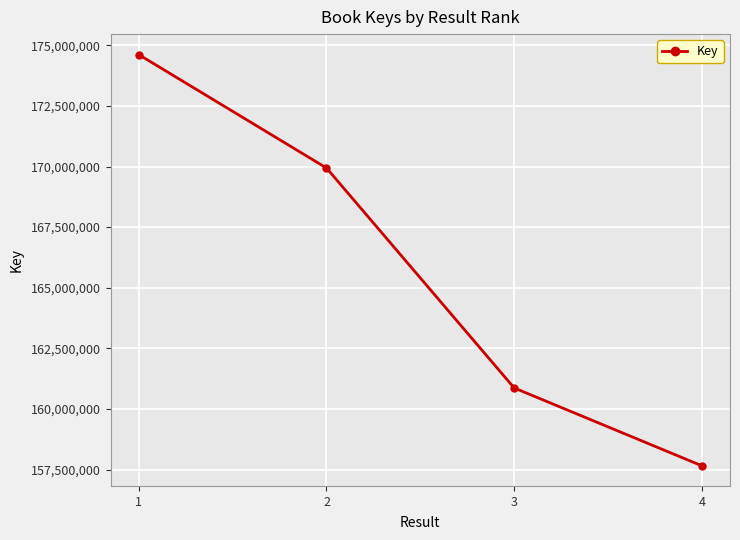

Reading right to left, extract all data points from this chart.

157655538	160866353	169939764	174614424